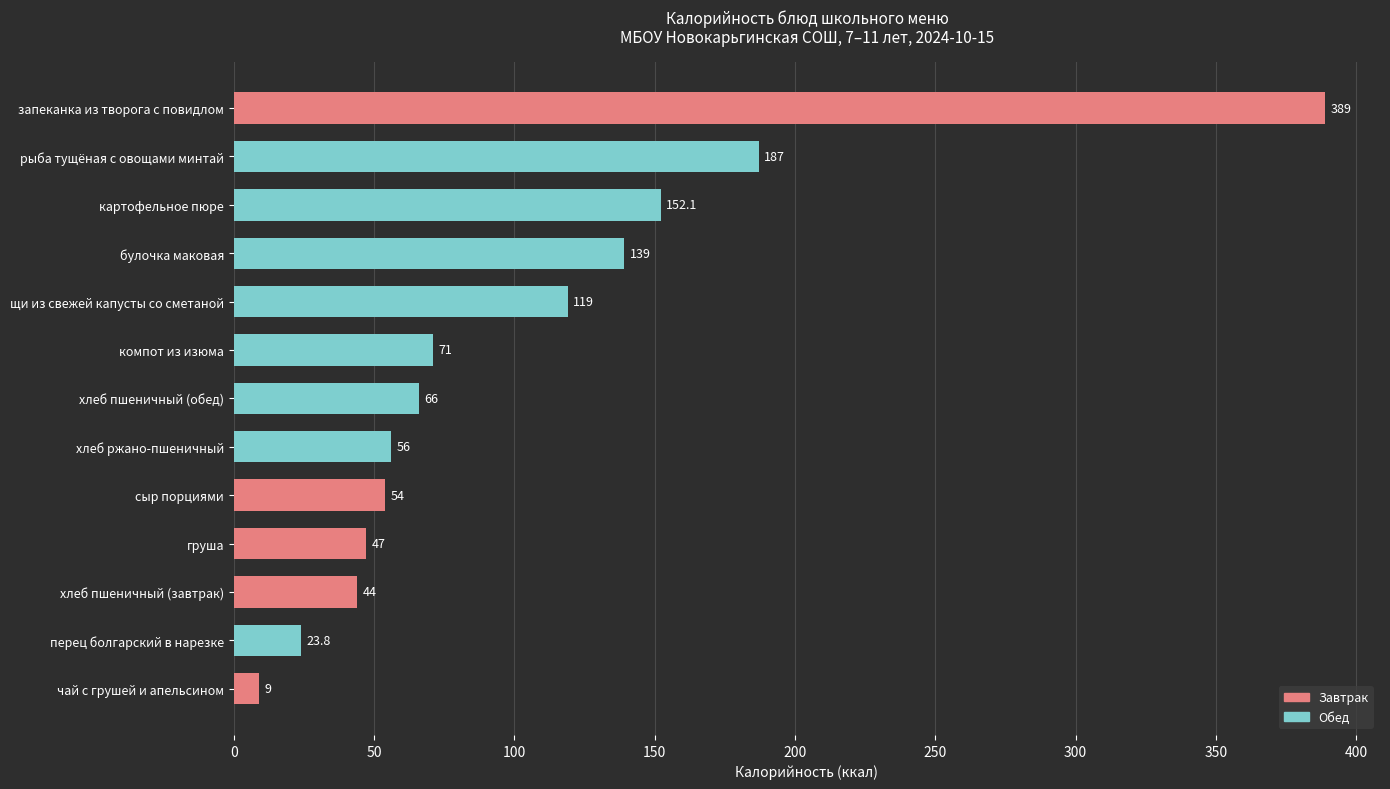

What is the label of the 12th bar from the top?

перец болгарский в нарезке